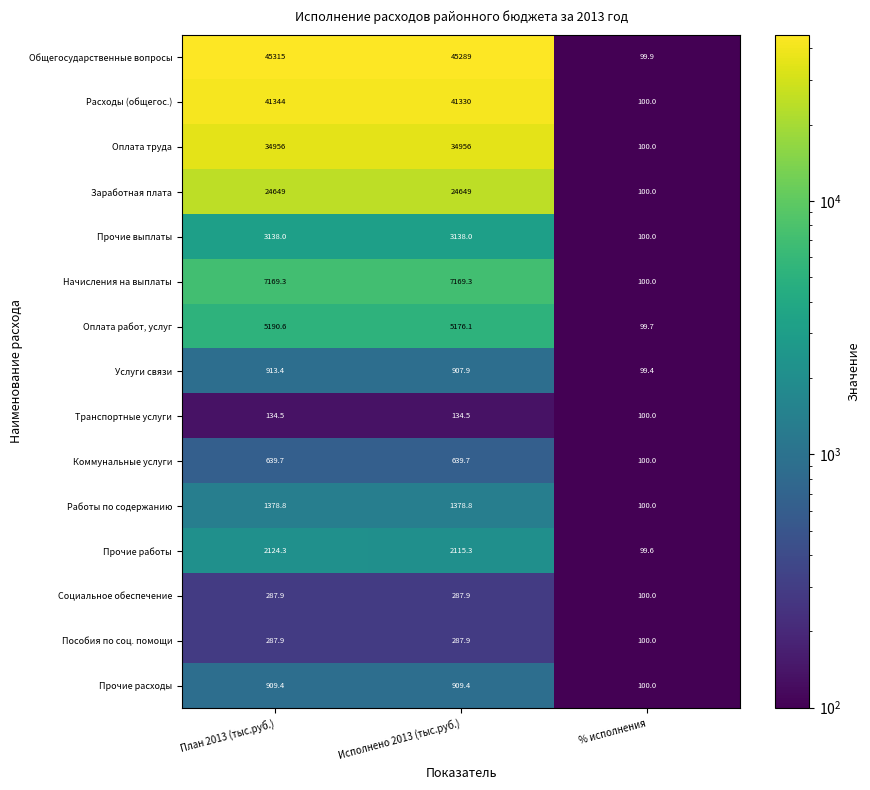

At which label does Транспортные услуги first exceed 134?

План 2013 (тыс.руб.)